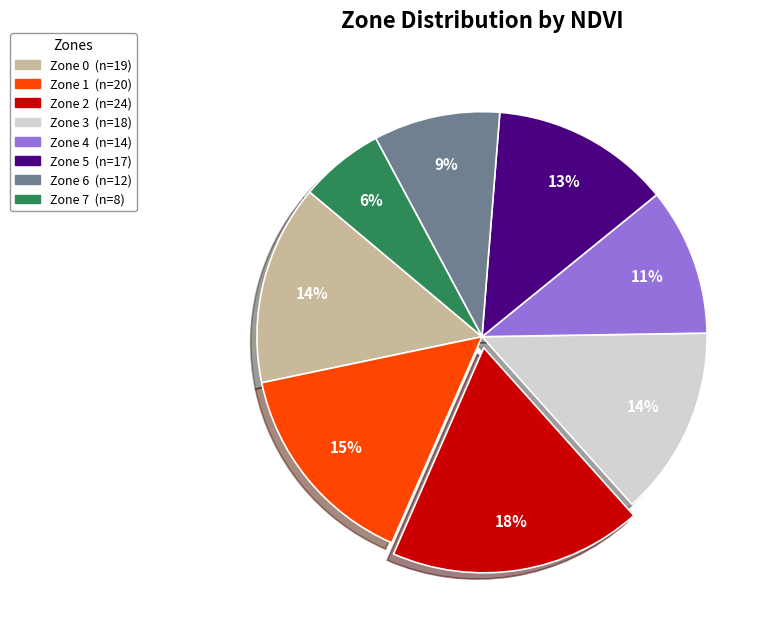

To the nearest percent, what percentage of the pie is Zone 4?

11%